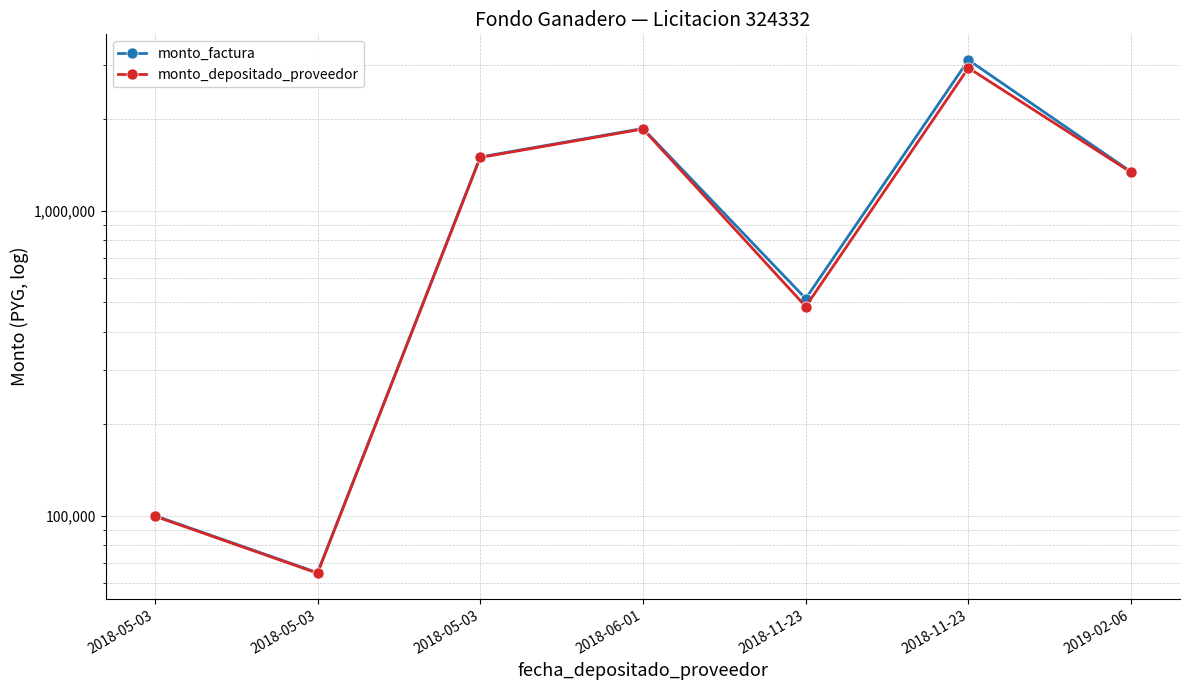

Which category has the lowest value in the monto_factura series?

2018-05-03